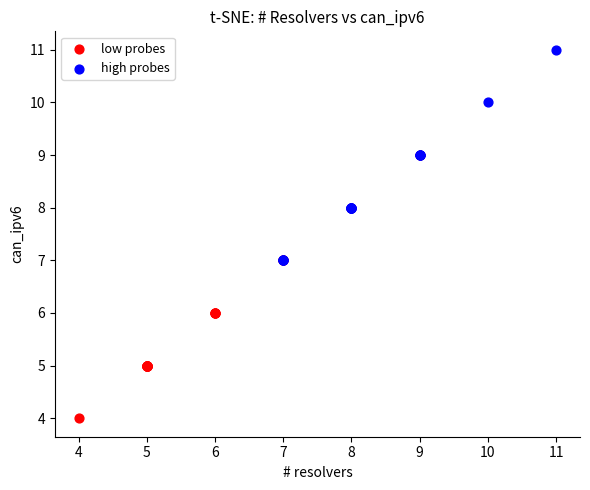

Which series reaches the maximum Y coordinate?

high probes